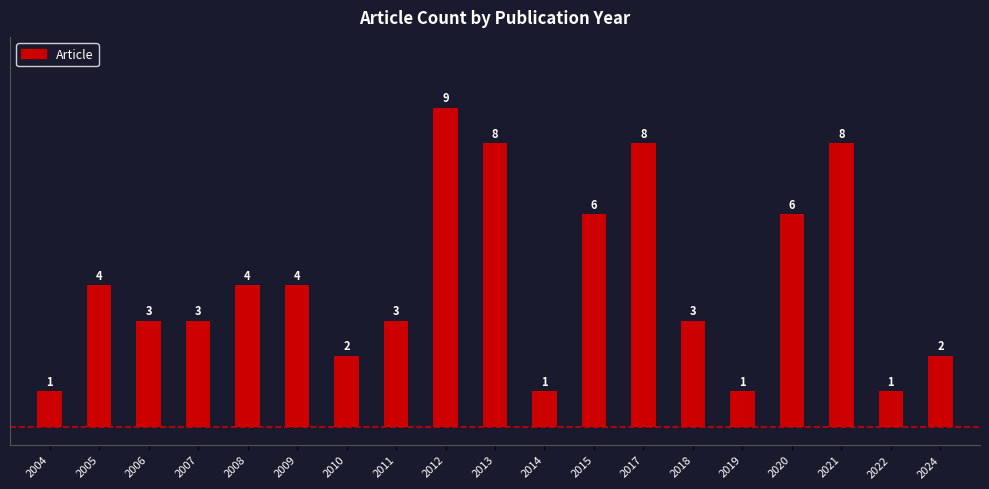

What is the difference between the maximum and second lowest values?

8